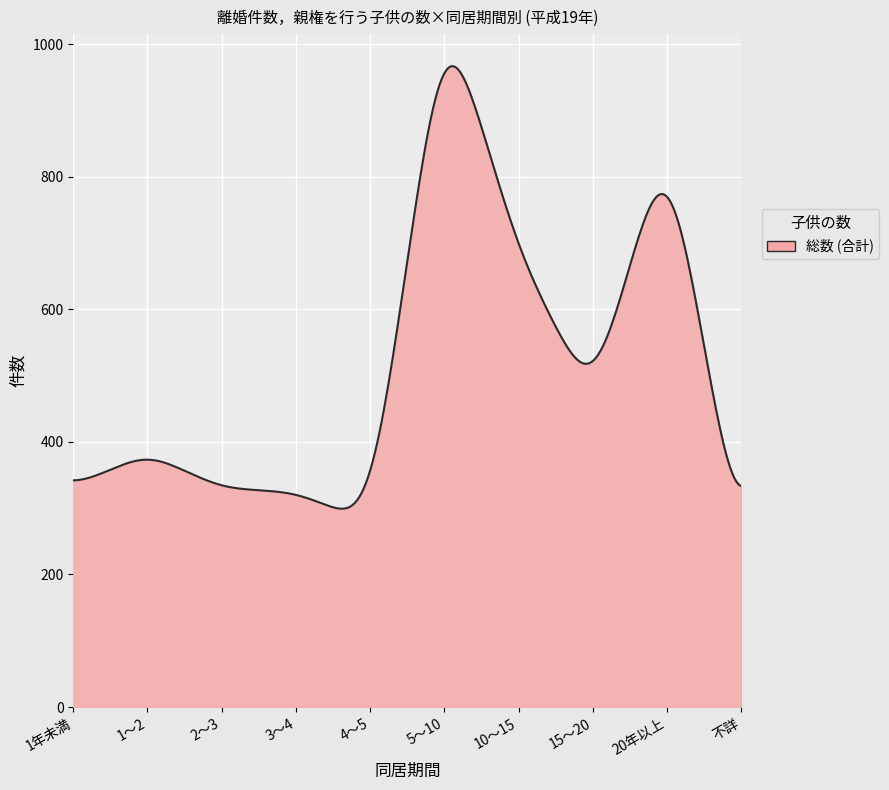

What is the difference between the maximum and minimum values?

667.5